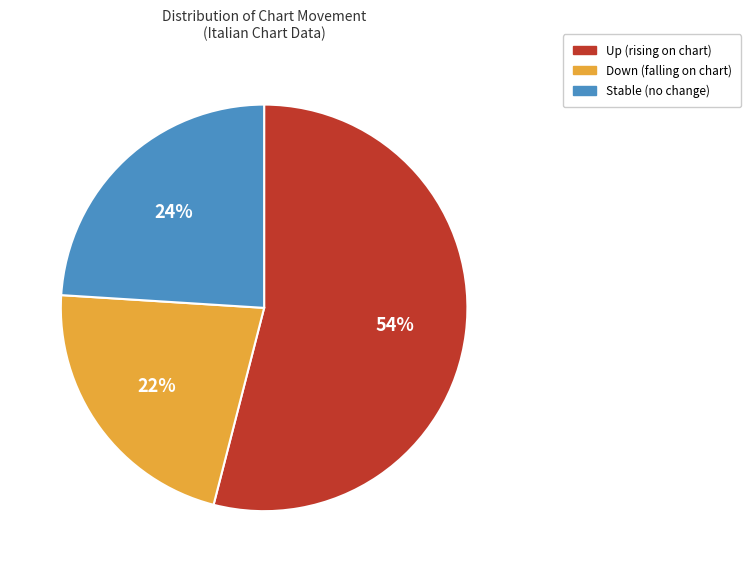

What percentage is the Down (falling on chart) slice, to the nearest percent?

22%